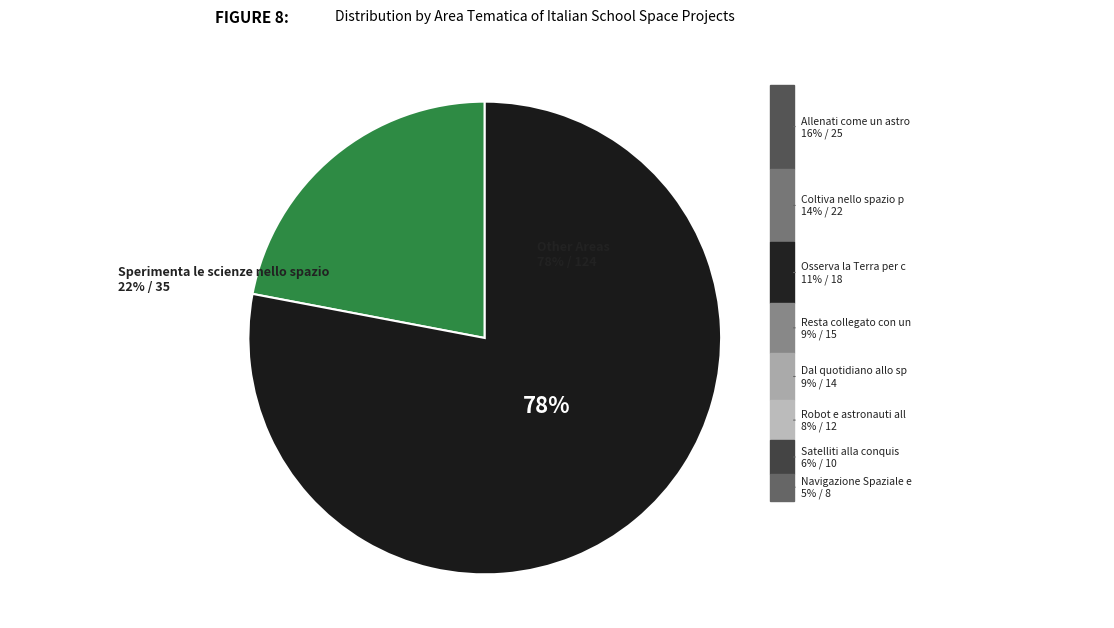

Is there any slice that represents more than half of the pie?

Yes